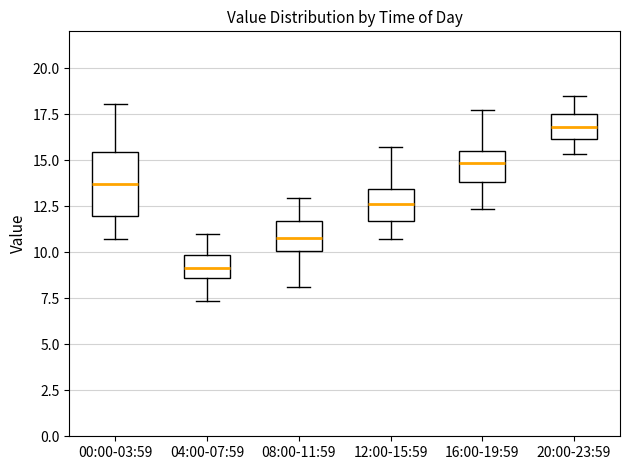

Which box is the tallest, from its lower edge to its upper edge?

00:00-03:59